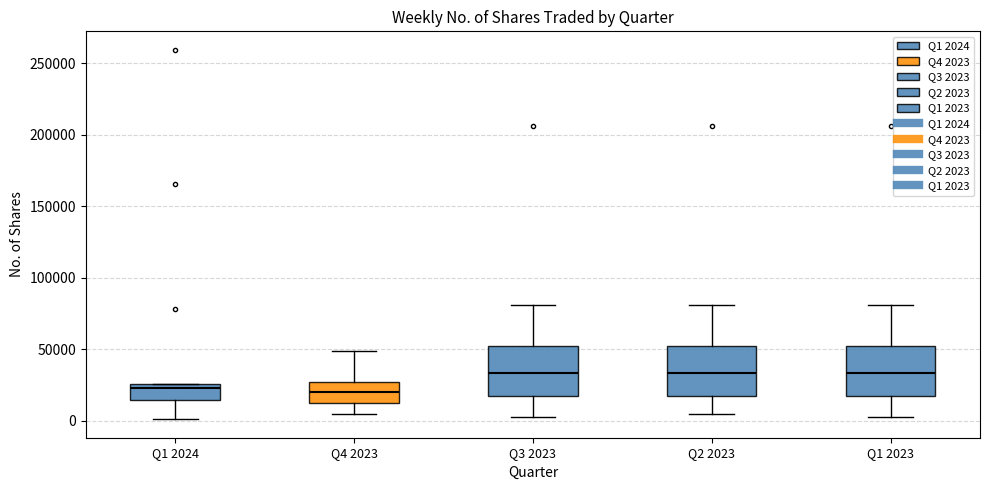

Reading left to right, read every box against the y-axis: the position of its median line, the range the box covers, and the ends of its whiskers. The values are not printed on the chart, so give them approximately, as read against the axis.

Q1 2024: median 25000 (just below the box's upper edge), box 15000 to 25000, whiskers 0 to 25000
Q4 2023: median 20000, box 10000 to 25000, whiskers 5000 to 50000
Q3 2023: median 35000, box 15000 to 50000, whiskers 0 to 80000
Q2 2023: median 35000, box 15000 to 50000, whiskers 5000 to 80000
Q1 2023: median 35000, box 15000 to 50000, whiskers 0 to 80000